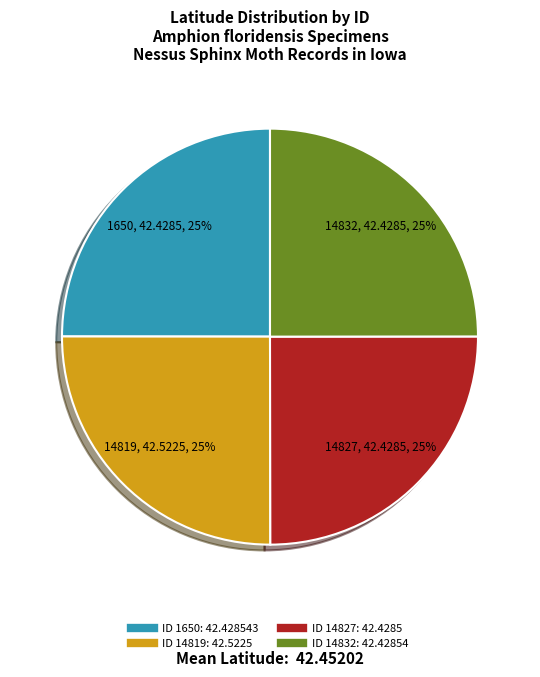

To the nearest percent, what is the average slice percentage?

25%